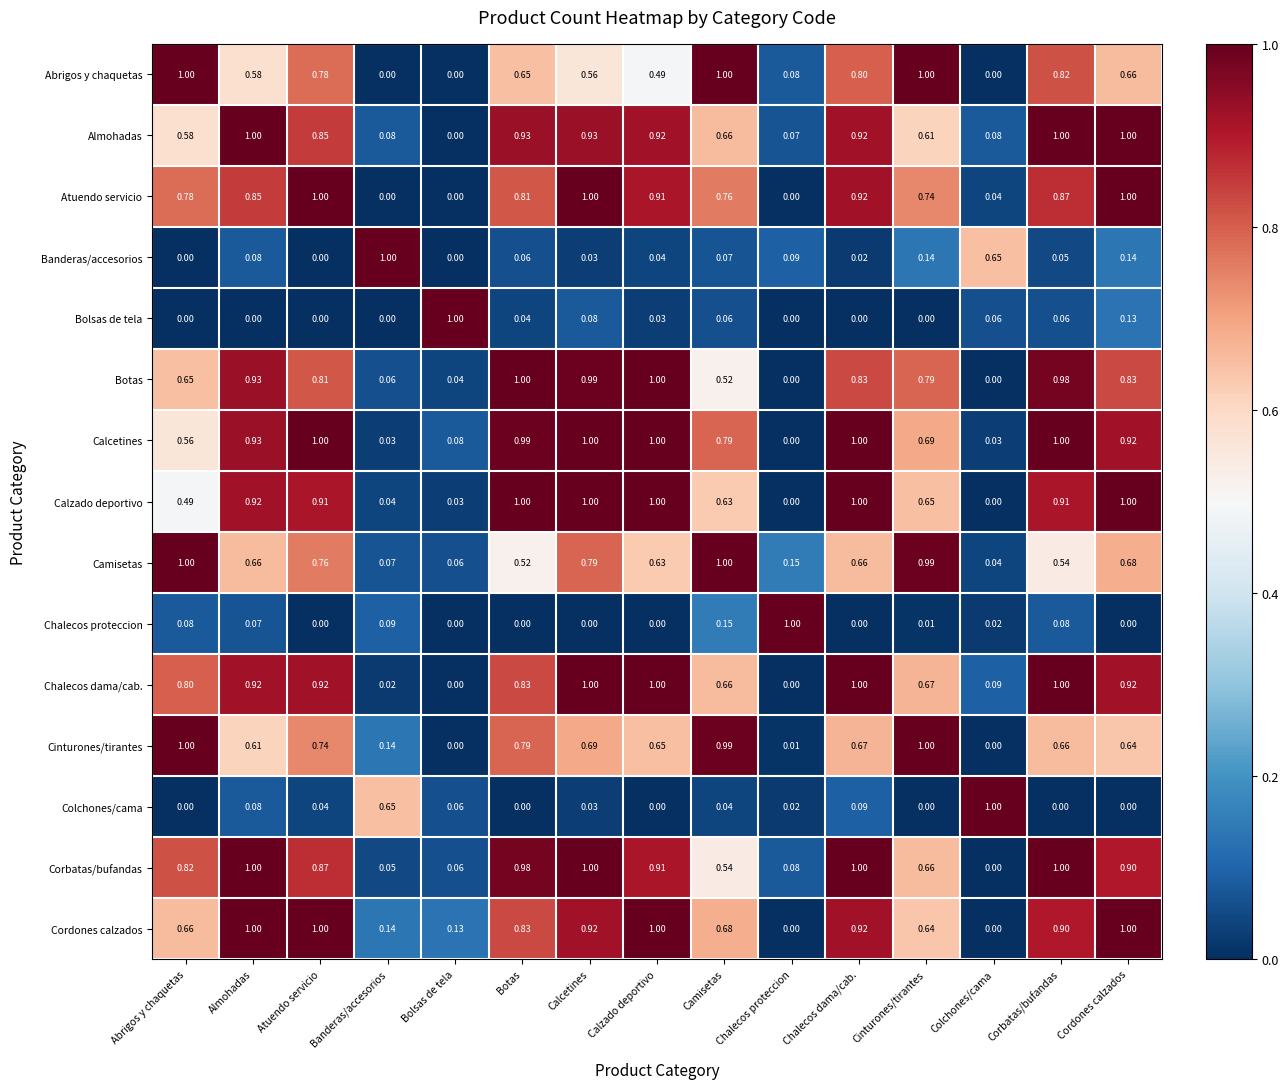

Is the value of Colchones/cama at Cordones calzados greater than the value of Calzado deportivo at Cinturones/tirantes?

No